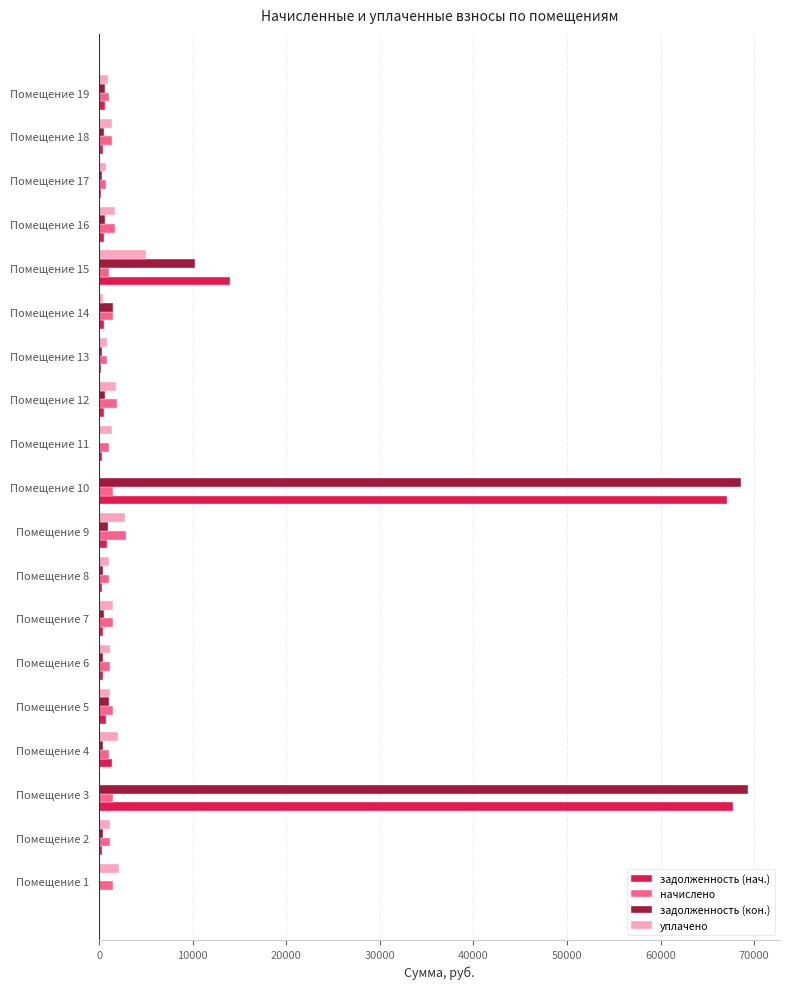

What is the highest value of the задолженность (кон.) series?

69302.3